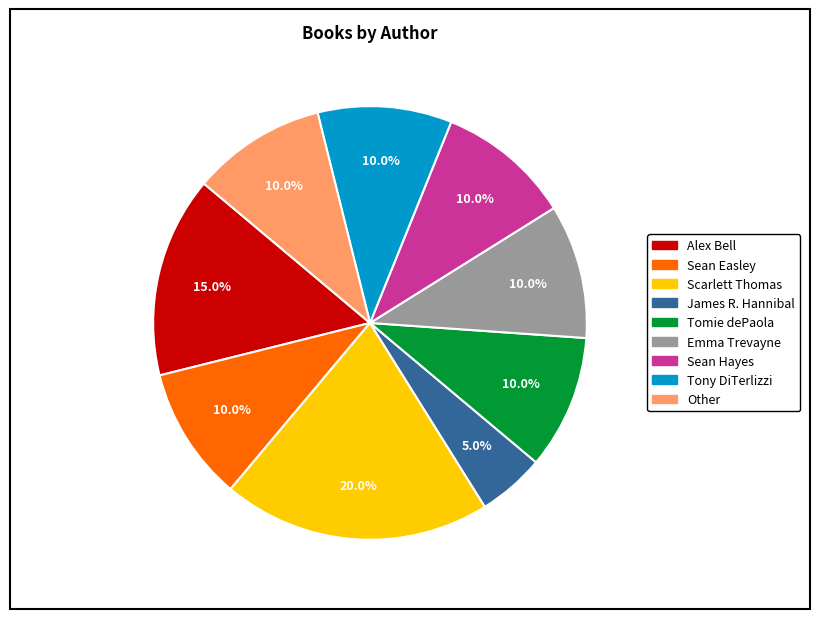

What percentage is the Alex Bell slice, to the nearest percent?

15%